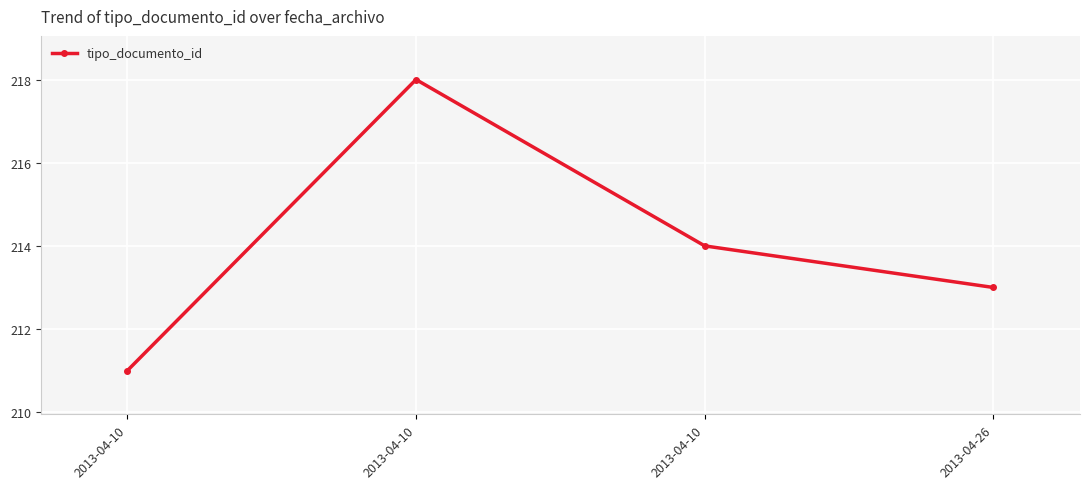

Reading right to left, extract all data points from this chart.

213	214	218	211